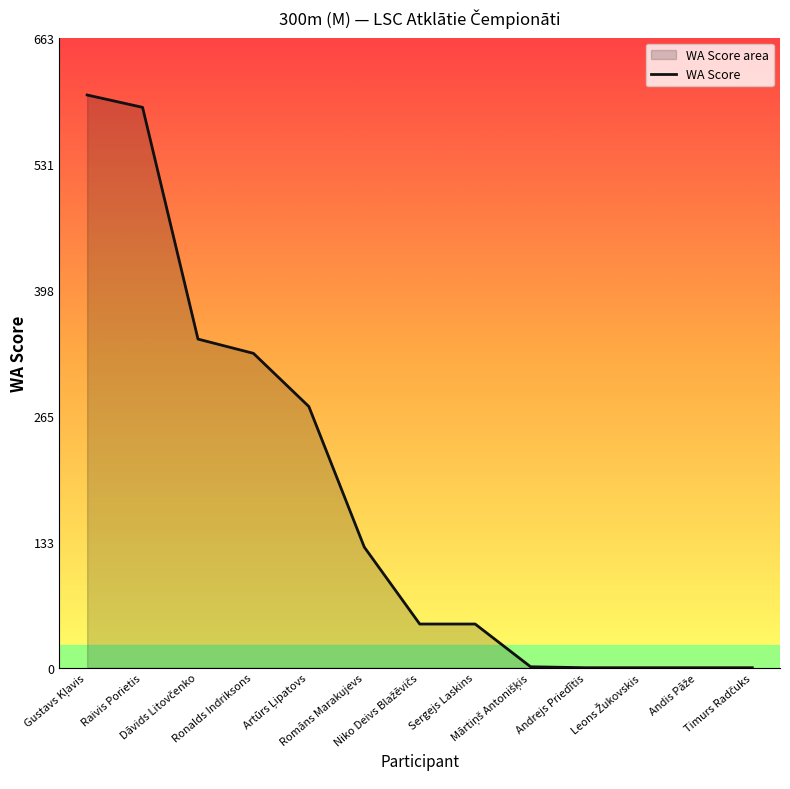

Between Romāns Marakujevs and Leons Žukovskis, which is larger?

Romāns Marakujevs